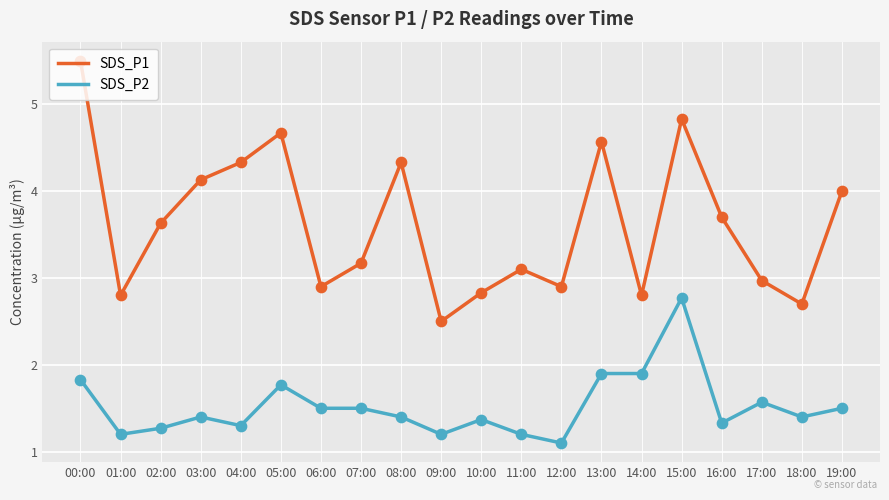

Is the value of SDS_P1 at 10:00 greater than the value of SDS_P2 at 04:00?

Yes